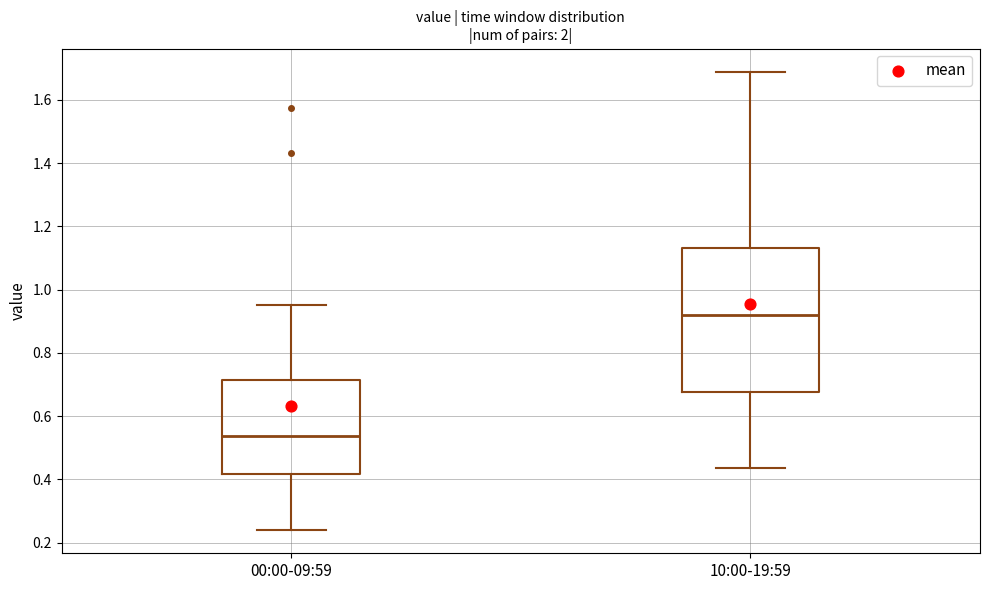

Which box has the highest median line?

10:00-19:59